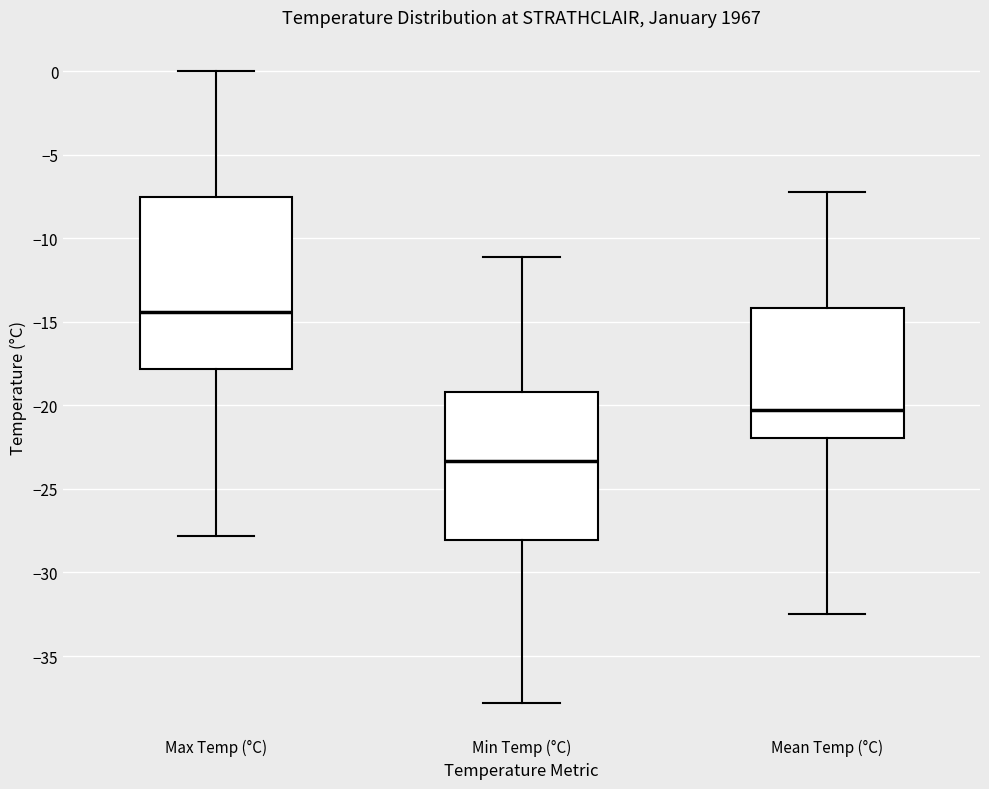

Comparing the boxes themselves (not the whiskers), which one is the tallest?

Max Temp (°C)